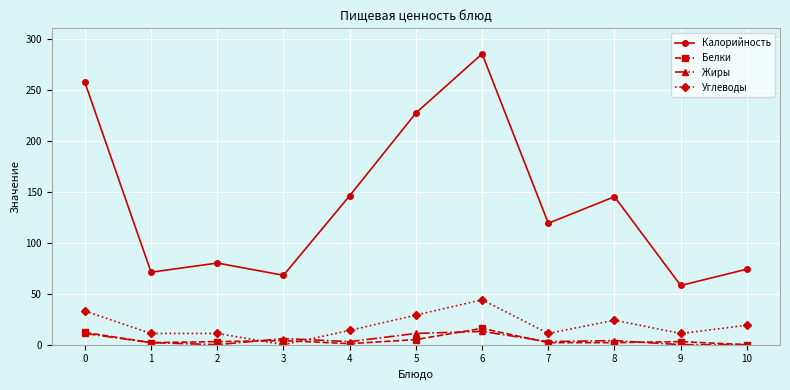

How many lines are shown in the chart?

4